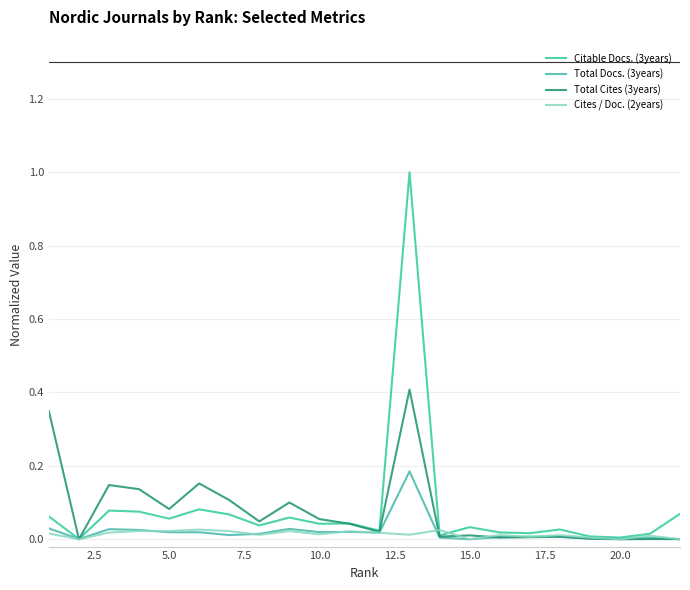

Does the chart display data point markers on the line(s)?

No